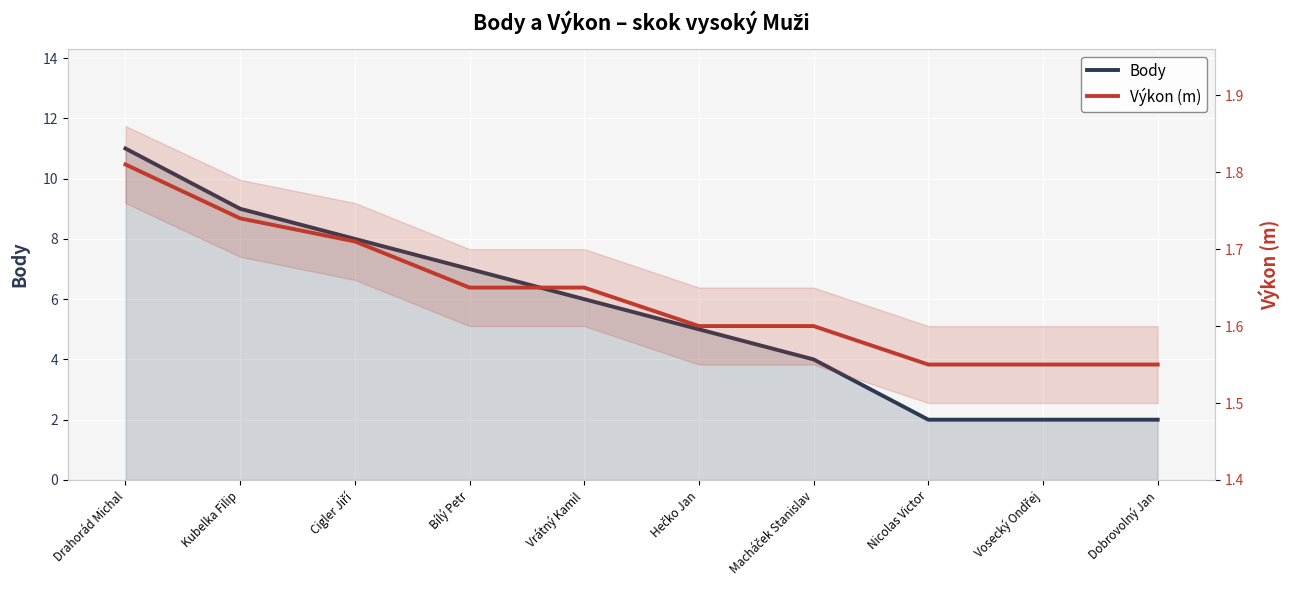

The Body series shows 8.0 at Cigler Jiří. True or false?

True